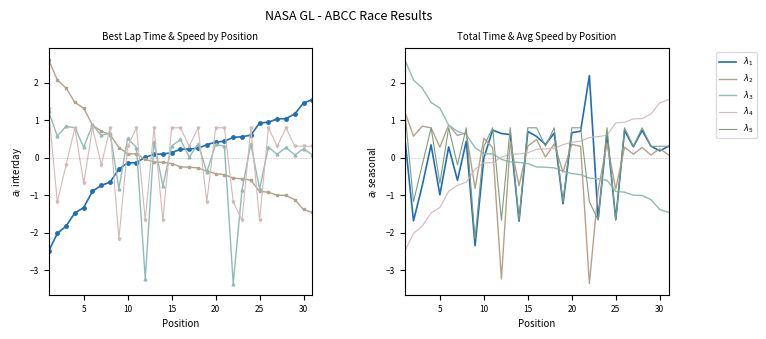

What is the difference between the maximum and minimum values in the $\lambda_3$ series?

4.1